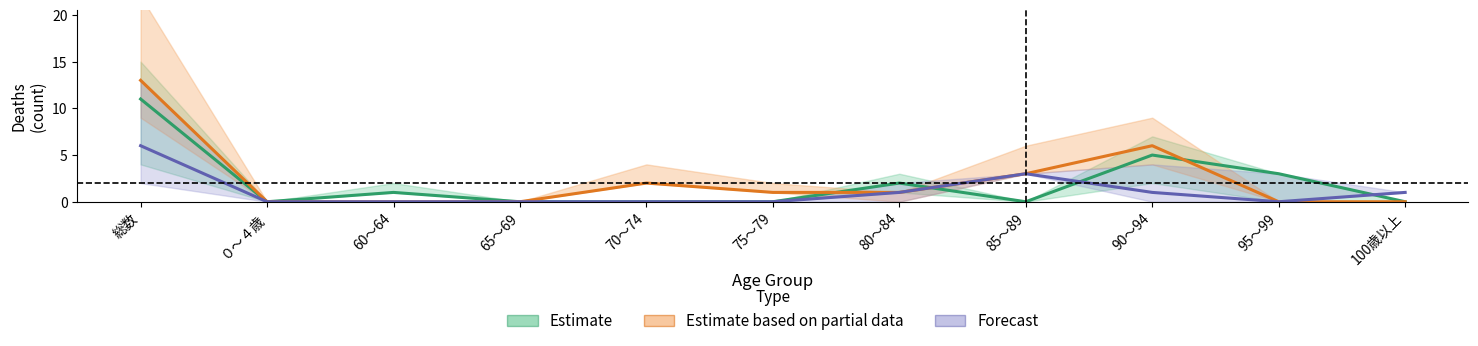

At which label is Estimate closest to 5?

90～94